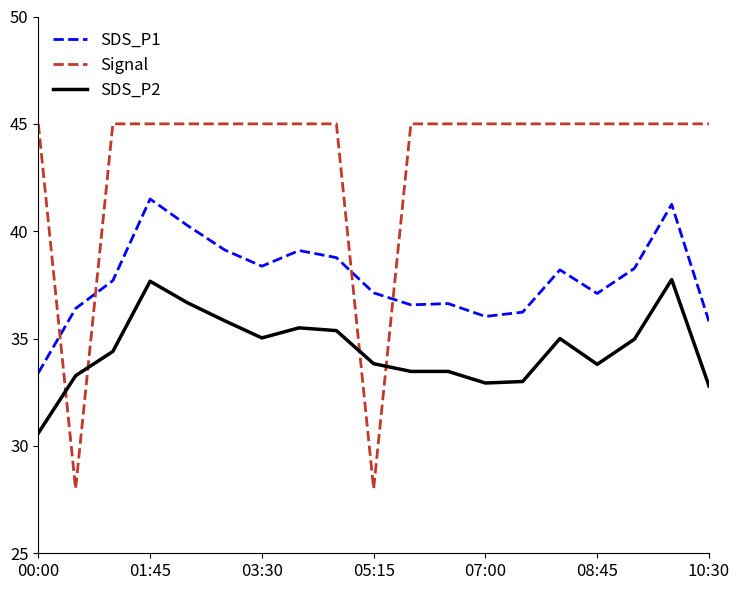

What is the average value of the SDS_P1 series?

37.8